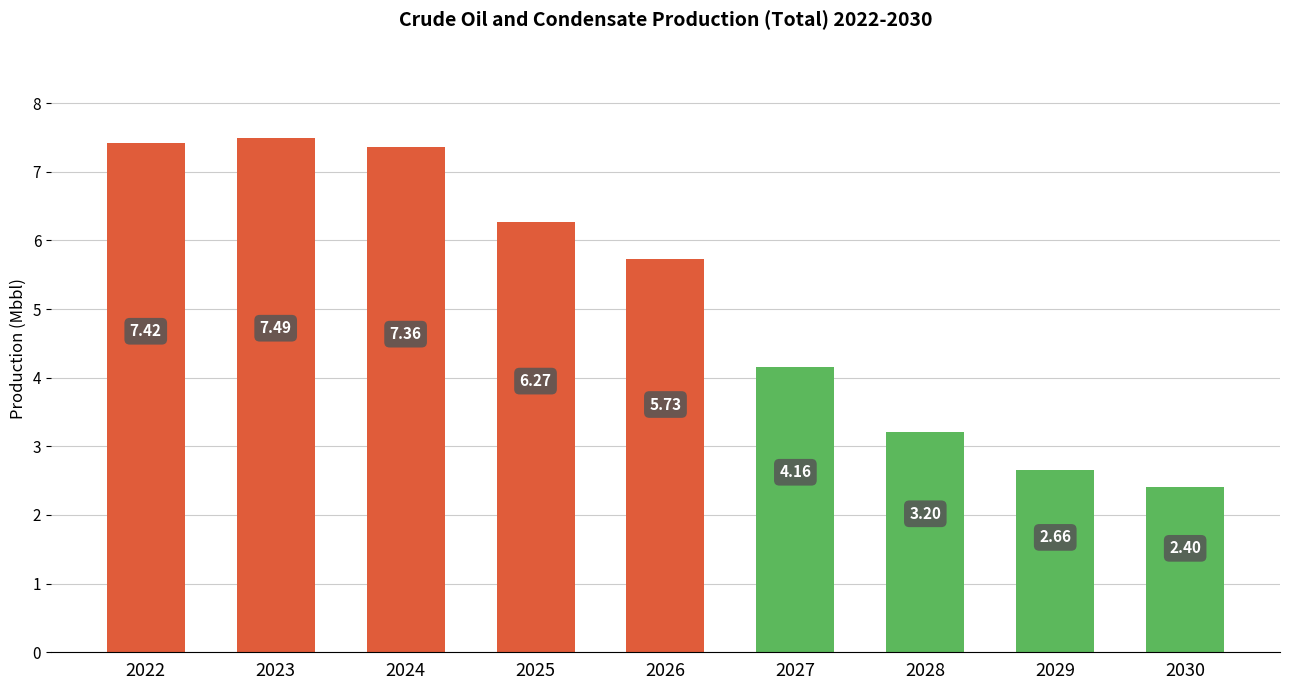

What is the difference between the maximum and minimum values?

5.1